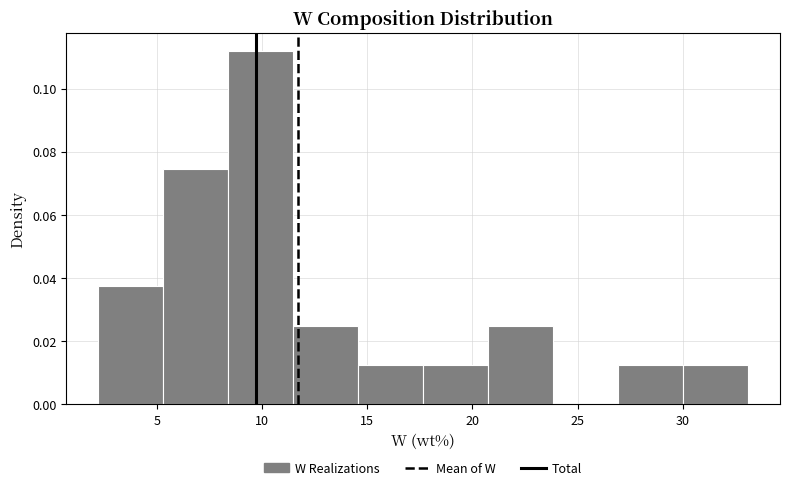

Reading left to right, transcribe this chart: for each bar, give the range it covers on the x-axis and its height. Neither the bar edges nor the heights are printed on the chart, so give them approximately, as read against the axes.

2.0 to 5.5: 0.038
5.5 to 8.5: 0.074
8.5 to 11.5: 0.112
11.5 to 14.5: 0.024
14.5 to 17.5: 0.012
17.5 to 20.5: 0.012
20.5 to 24.0: 0.024
24.0 to 27.0: 0
27.0 to 30.0: 0.012
30.0 to 33.0: 0.012